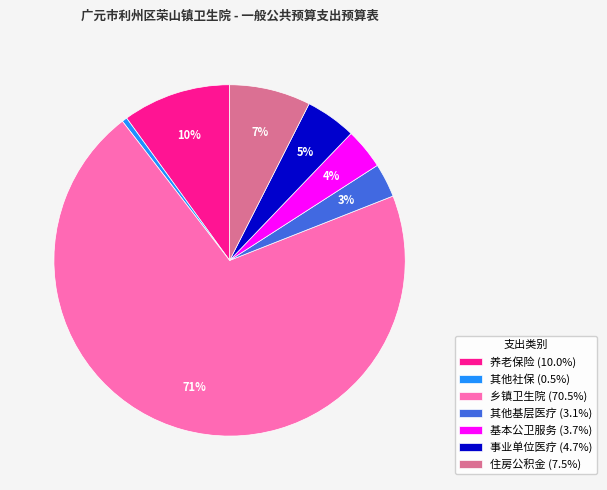

To the nearest percent, what percentage of the pie is 养老保险 (10.0%)?

10%